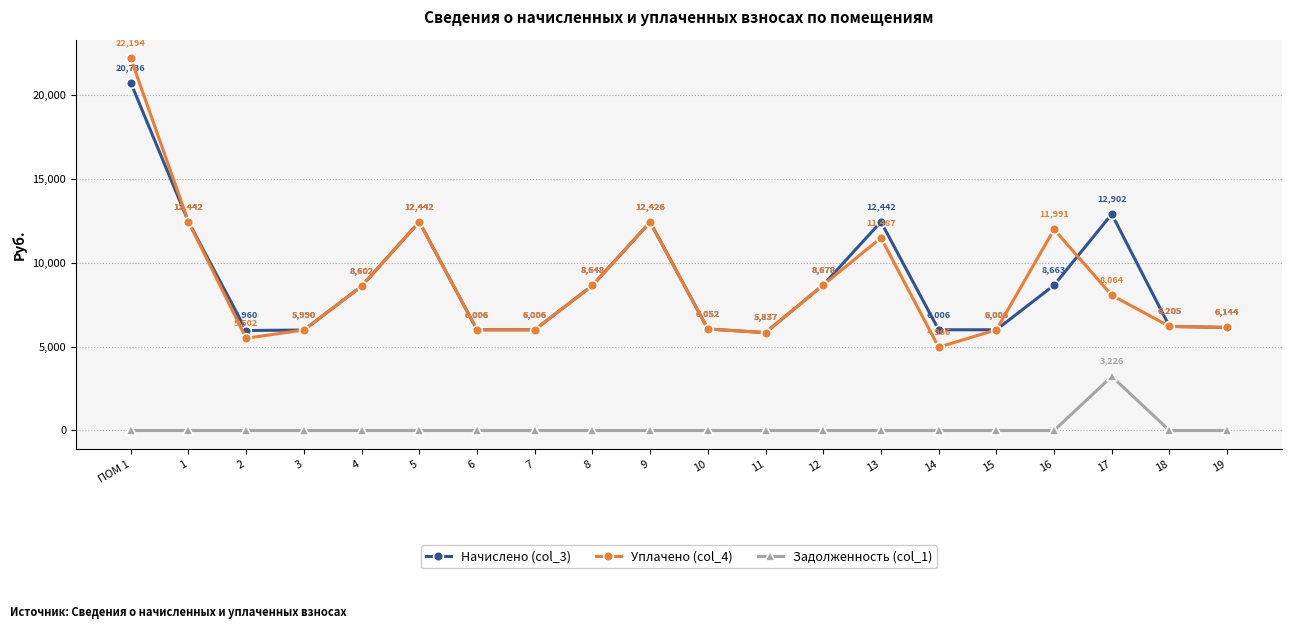

Read the Уплачено (col_4) value at 17.

8064.0